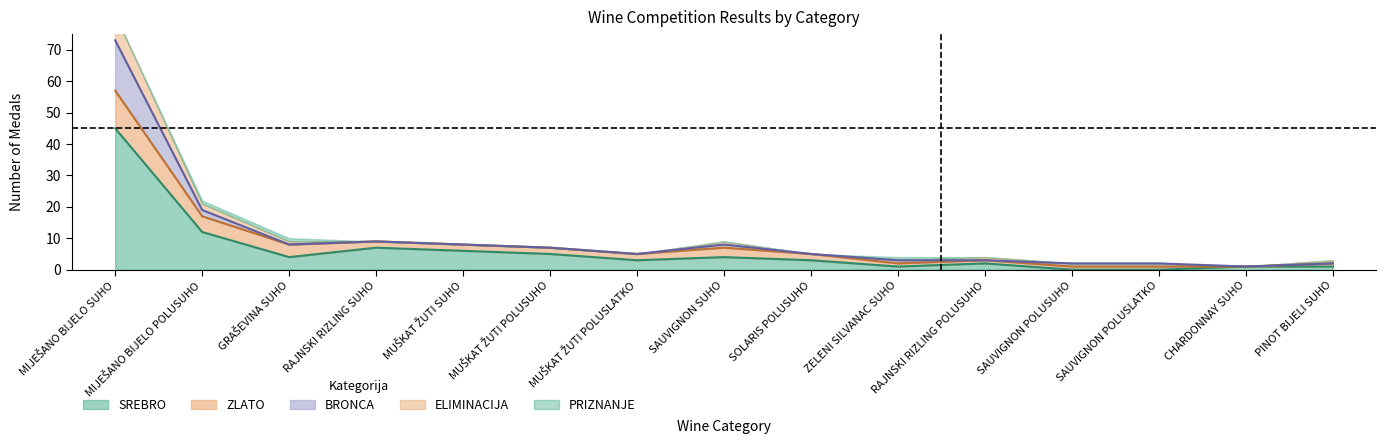

At which label is ELIMINACIJA closest to 4?

MIJEŠANO BIJELO POLUSUHO